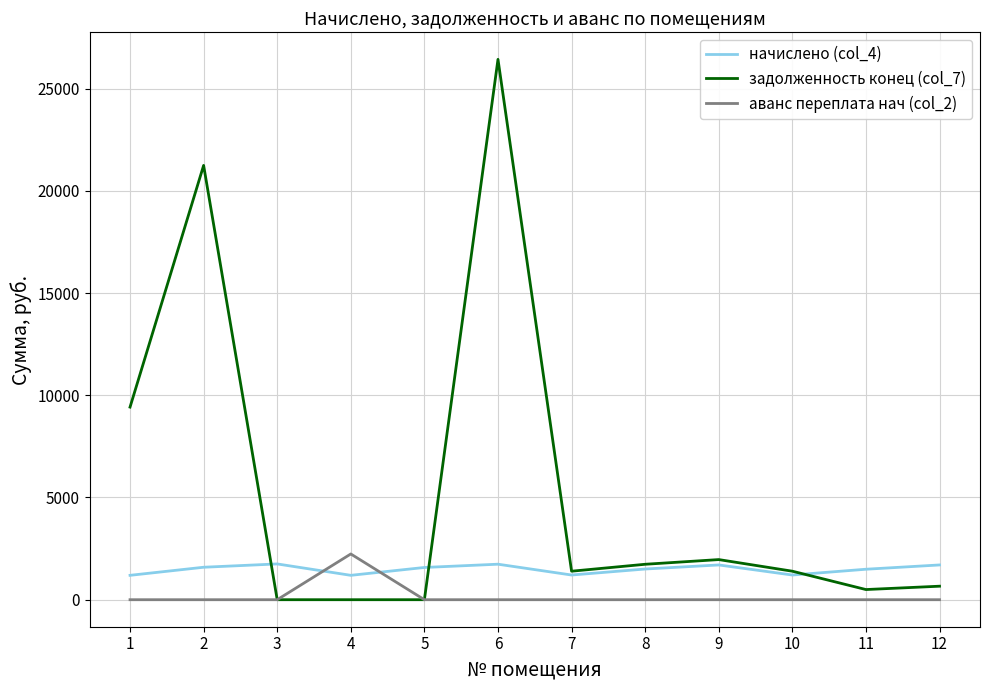

Where do начислено (col_4) and аванс переплата нач (col_2) first cross each other?

3 and 4